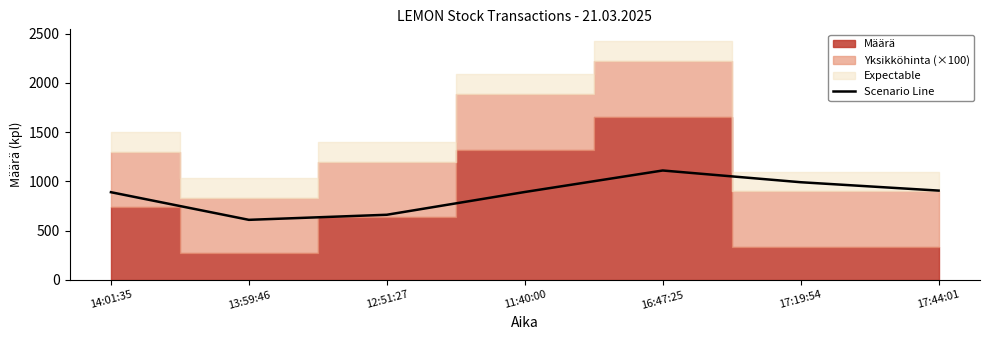

What is the average value?

866.2